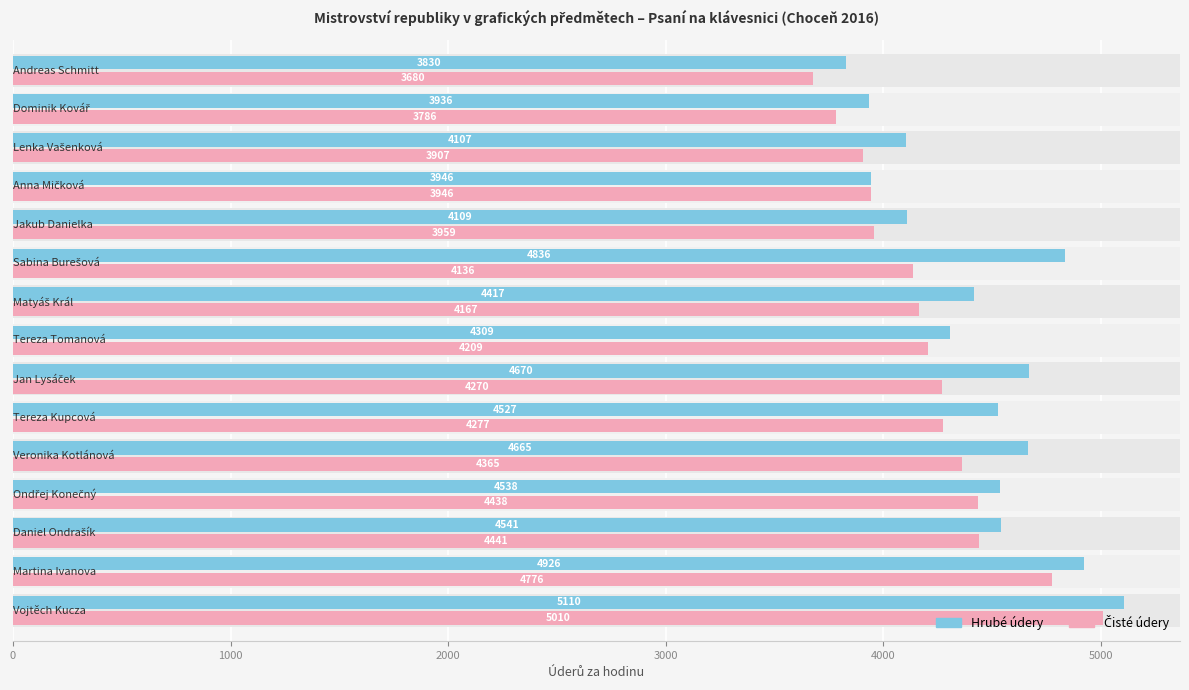

How many values in the Čisté series exceed 4209?

7